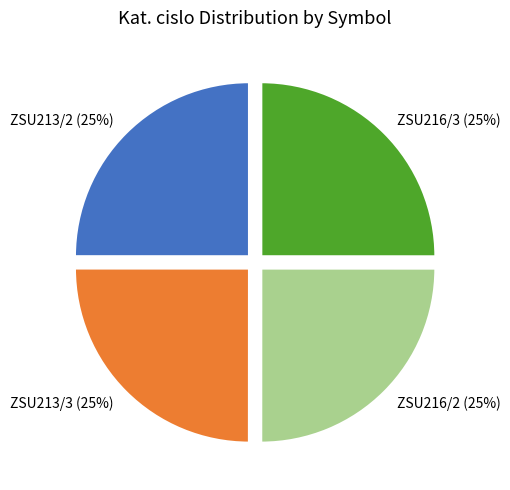

To the nearest percent, what percentage of the pie is ZSU216/3?

25%